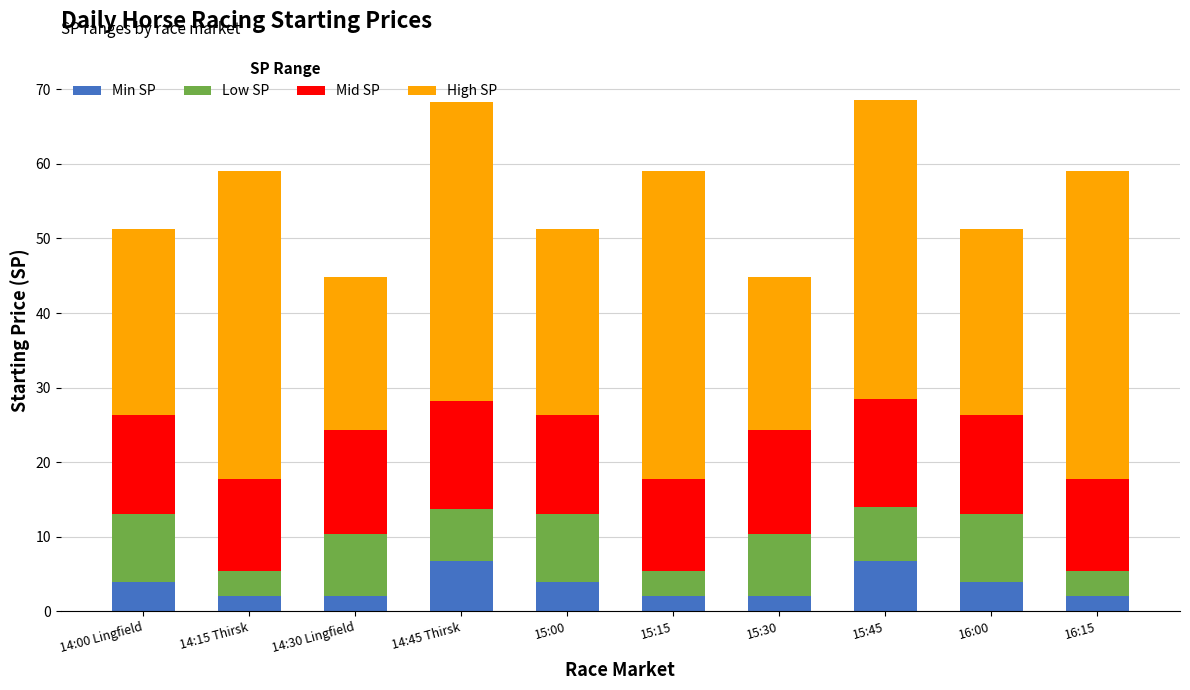

What is the difference between the maximum and minimum values in the Min SP series?

4.8